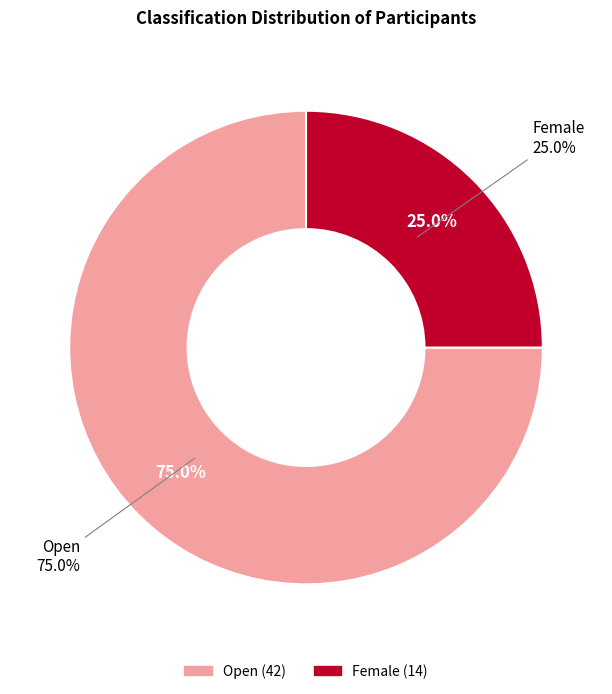

Is there any slice that represents more than half of the pie?

Yes